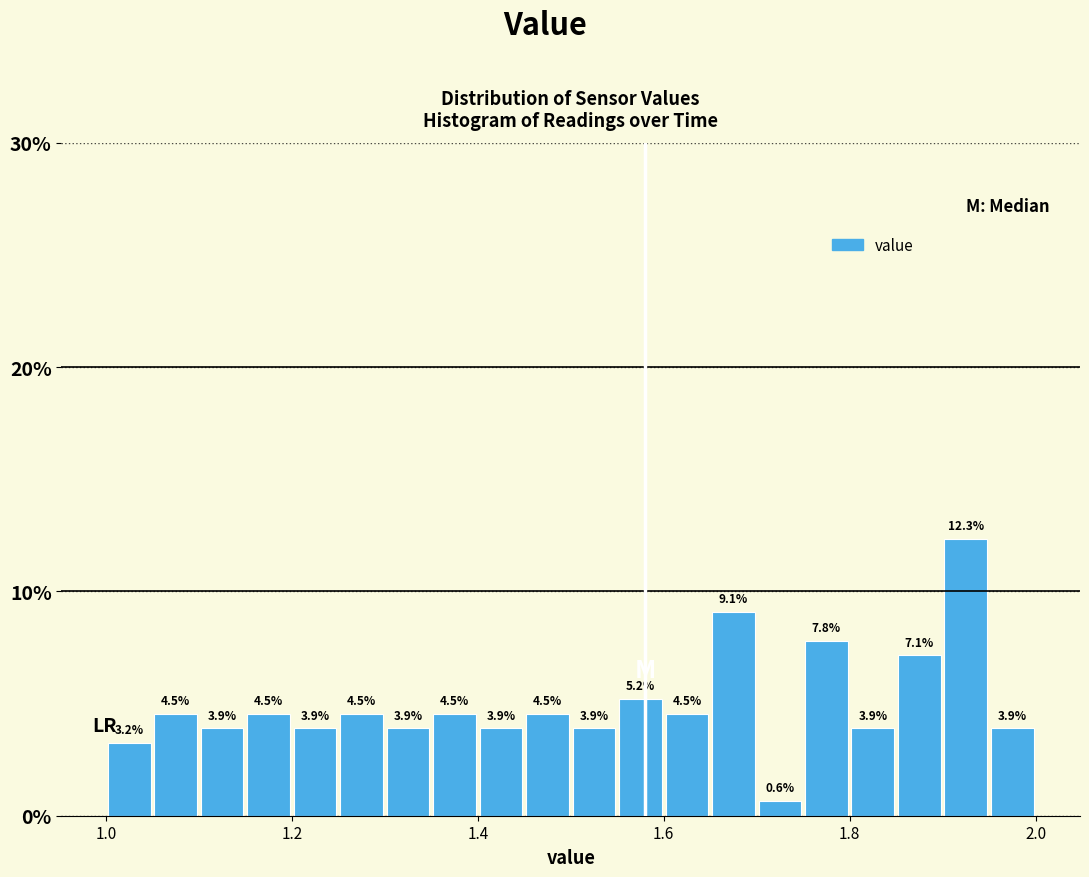

Read against the x-axis, roughly where is the centre of the tallest bar?

1.92